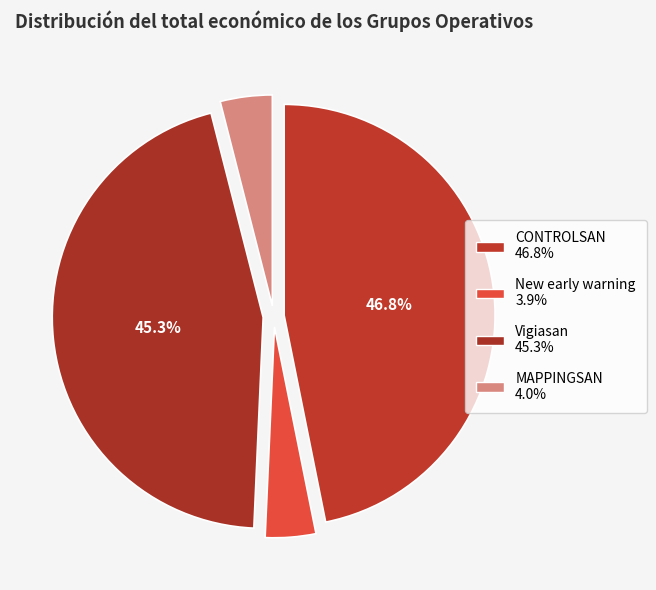

The Vigiasan slice represents 45% of the pie. True or false?

True